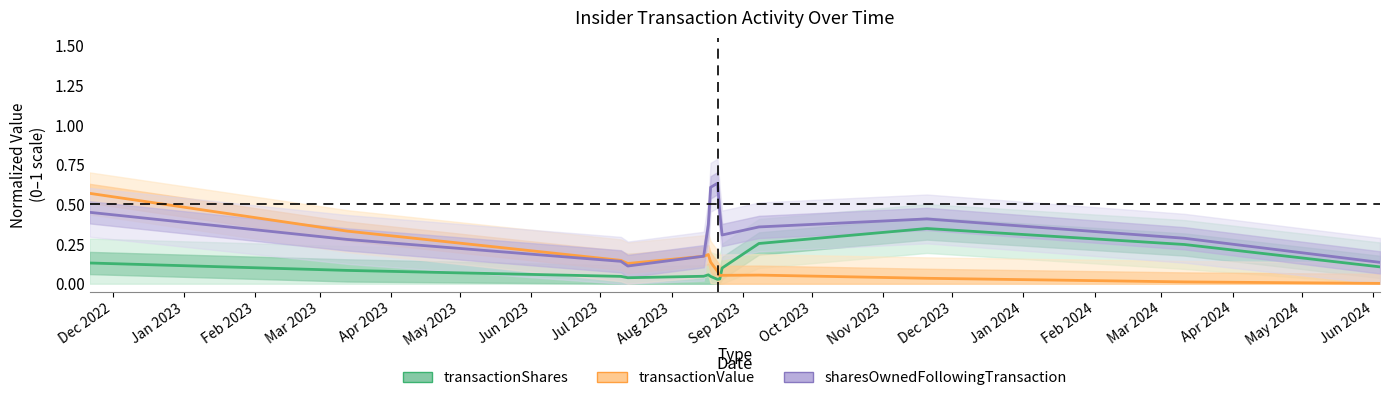

Which category has the highest value in the transactionShares series?

Nov 2023